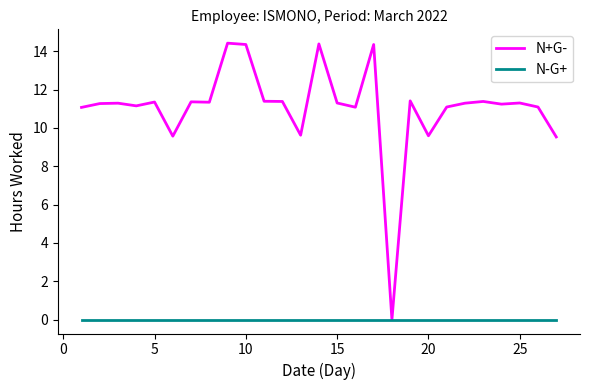

List the series in order of their peak value, lowest first.

N-G+, N+G-